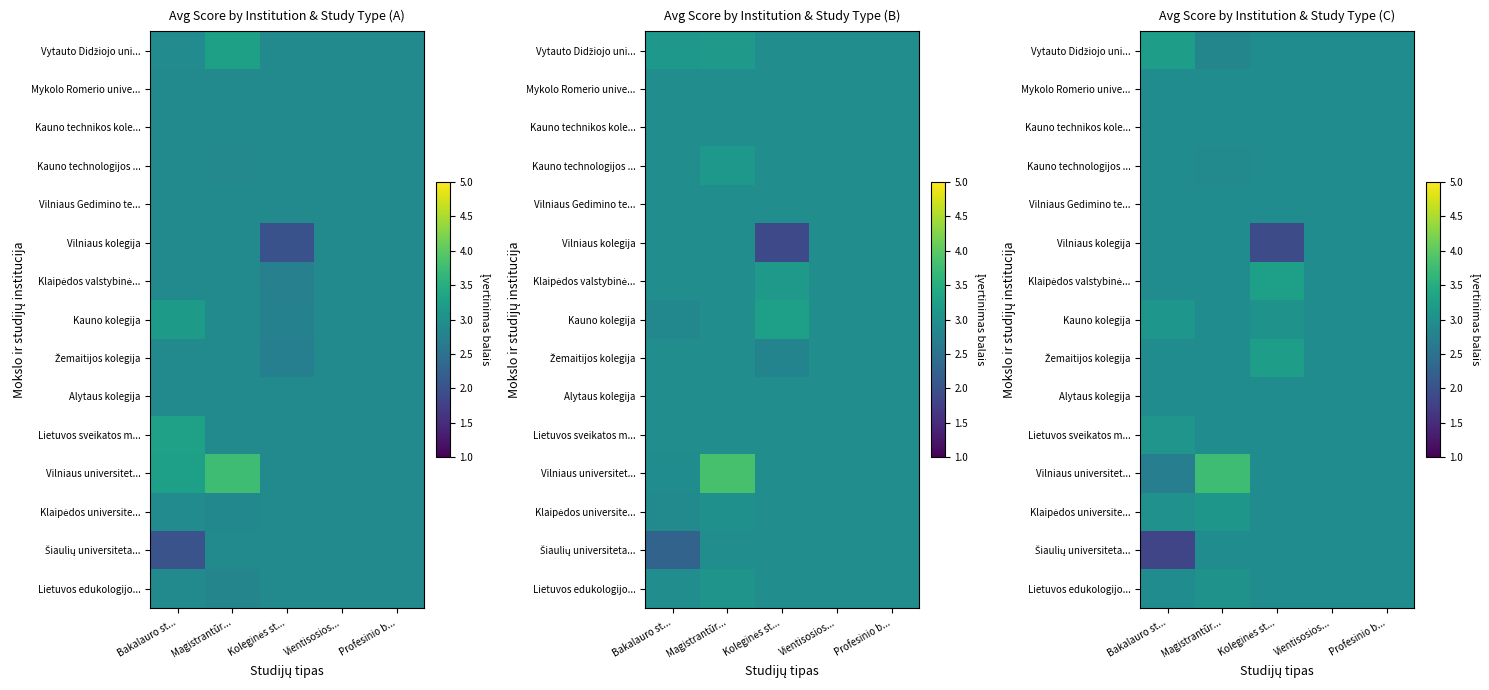

Is it true that Lietuvos sveikatos m... equals 0.6 at Vientisosios...?

False